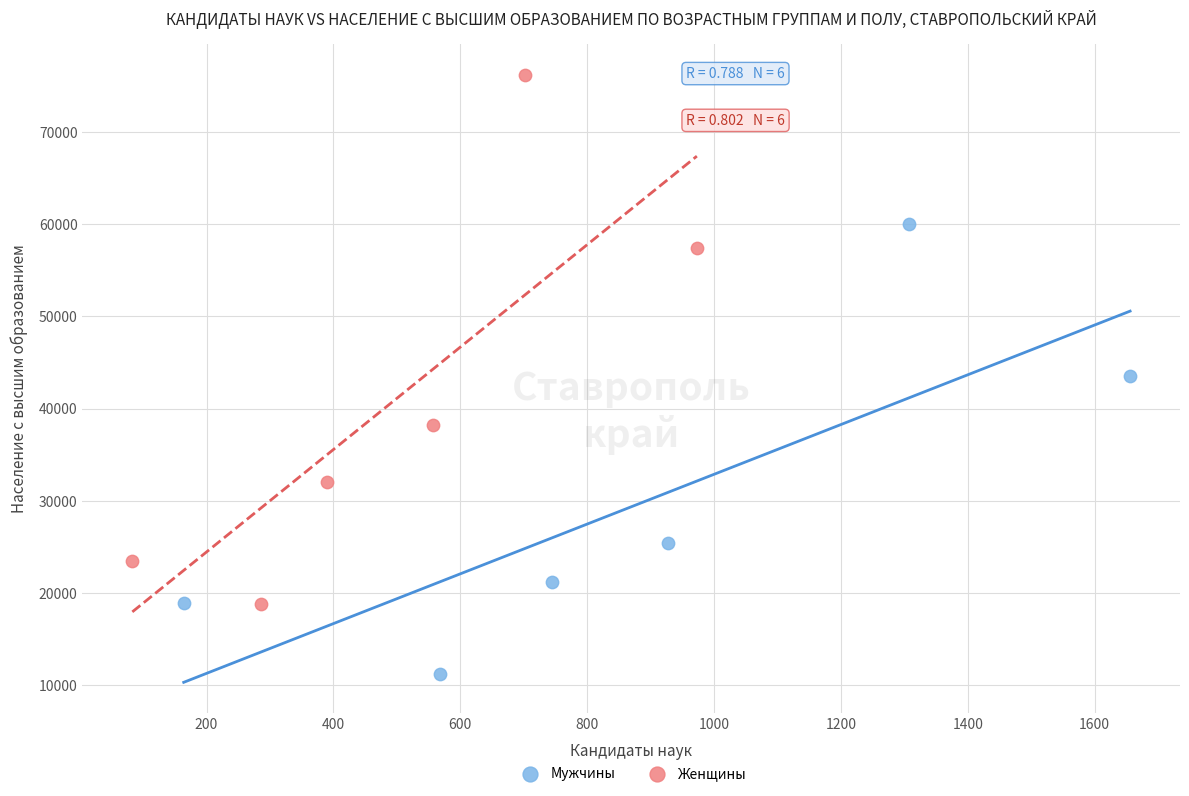

Which series reaches the minimum Y coordinate?

Мужчины